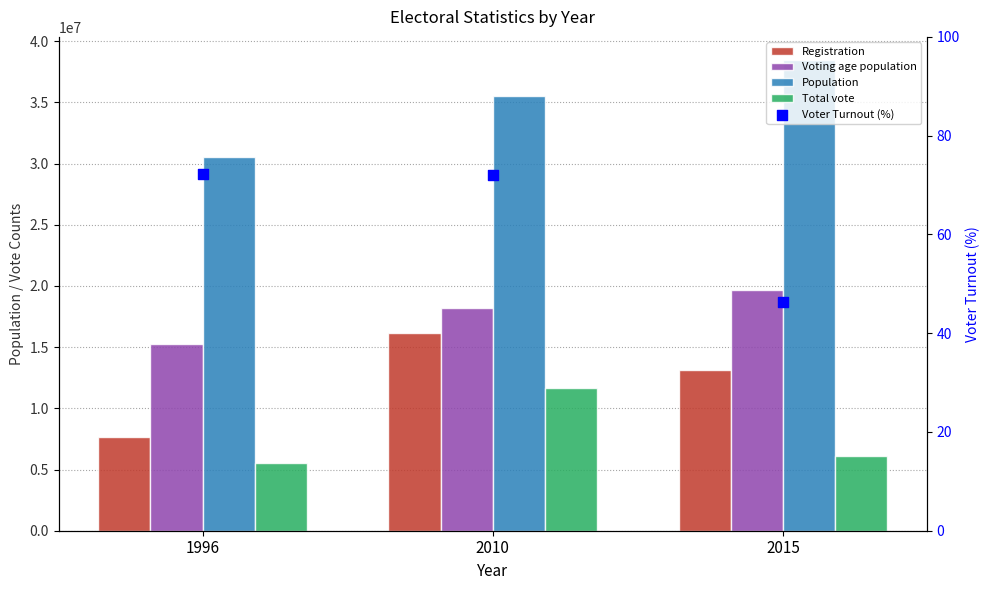

Which series has the widest spread of Y values?

Registration